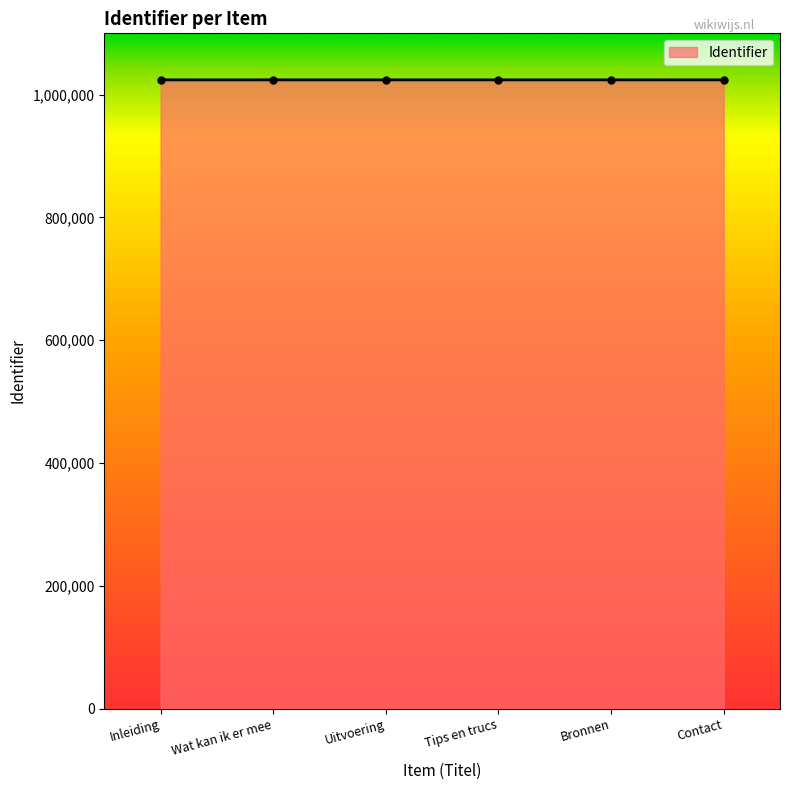

Is it true that the value at Uitvoering is 1024210?

True